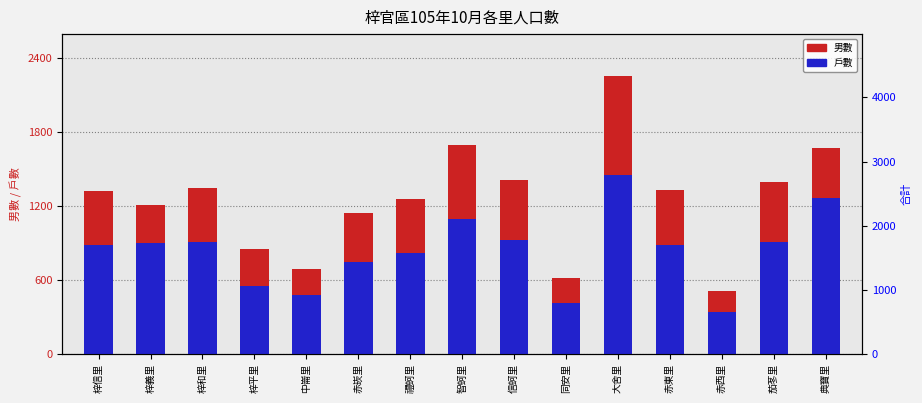

Where is 合計 nearest to the value 0?

梓信里